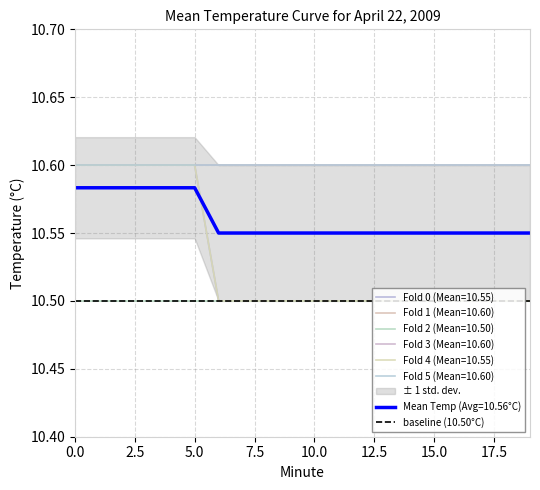

How many Hour 00 (Value) values are between 10 and 11?

20